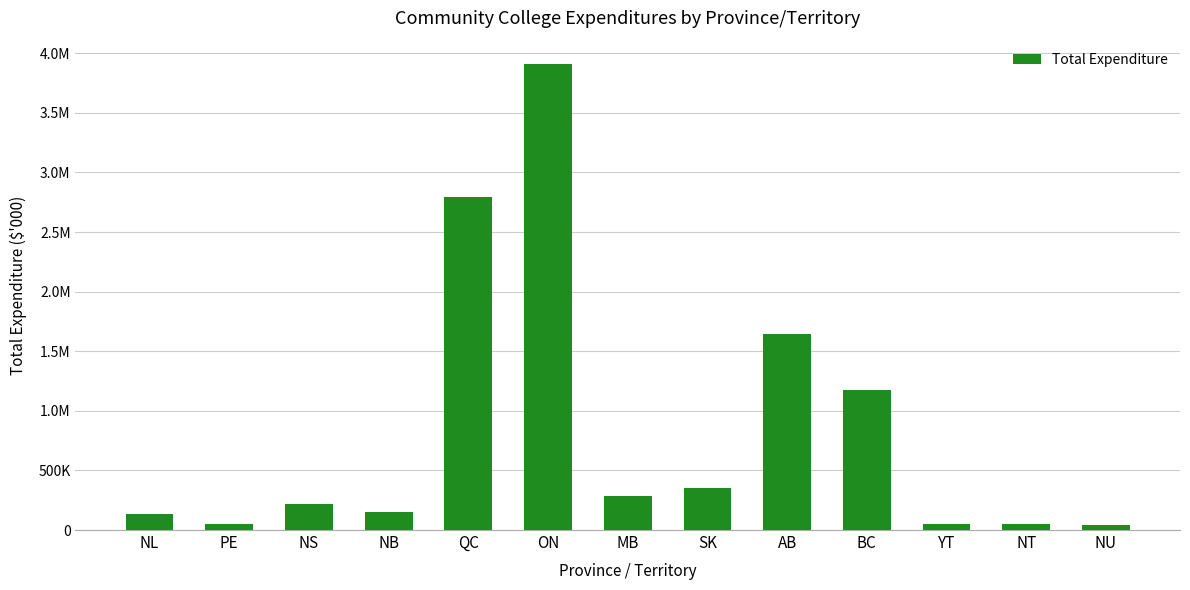

Between NS and NT, which is larger?

NS